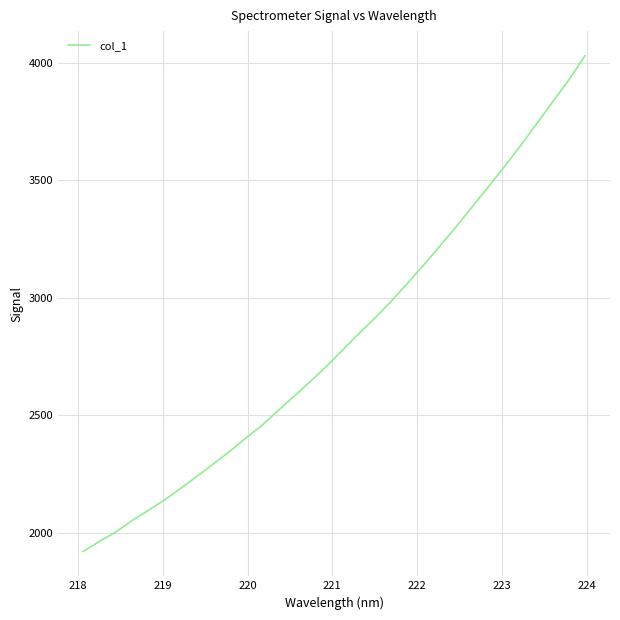

What is the difference between the maximum and minimum values?

2109.1